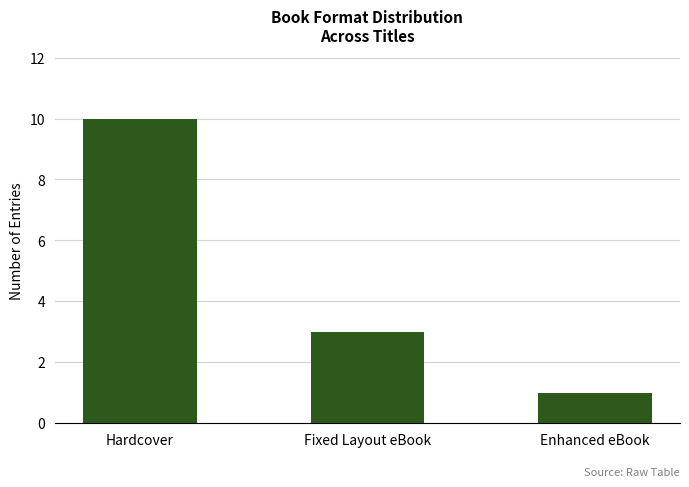

What position from the right is Fixed Layout eBook?

2